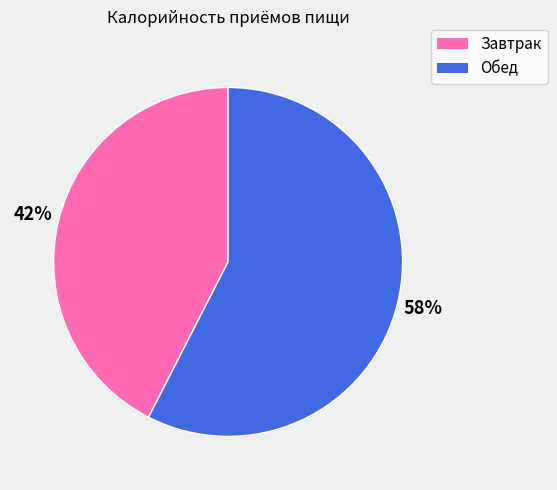

Which category has the smallest portion of the pie?

Завтрак